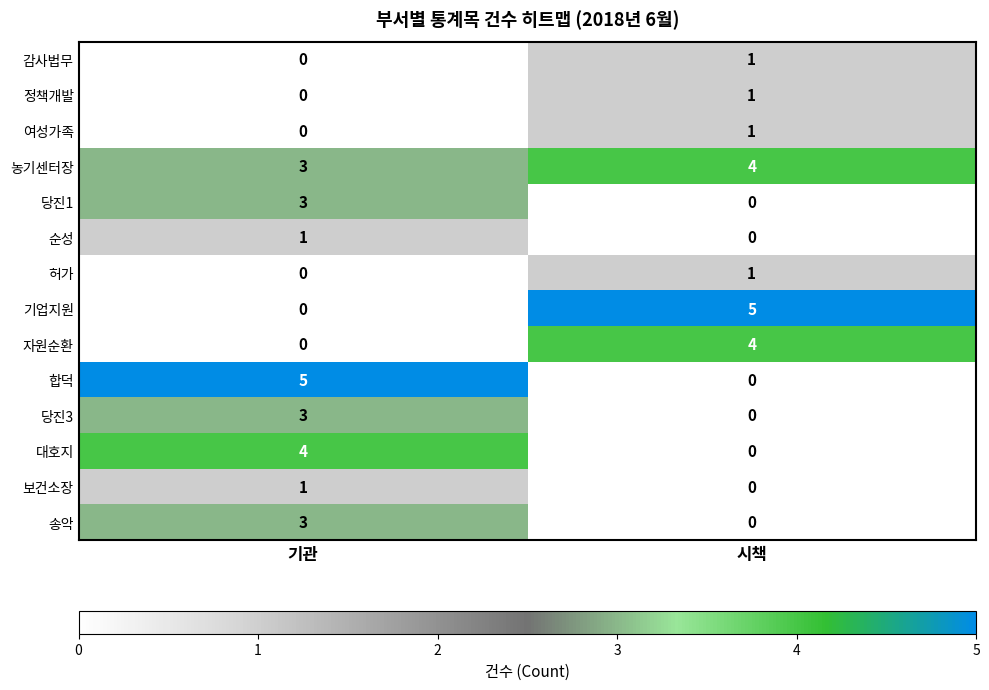

What is the spread (max minus min) of values at 기관?

5